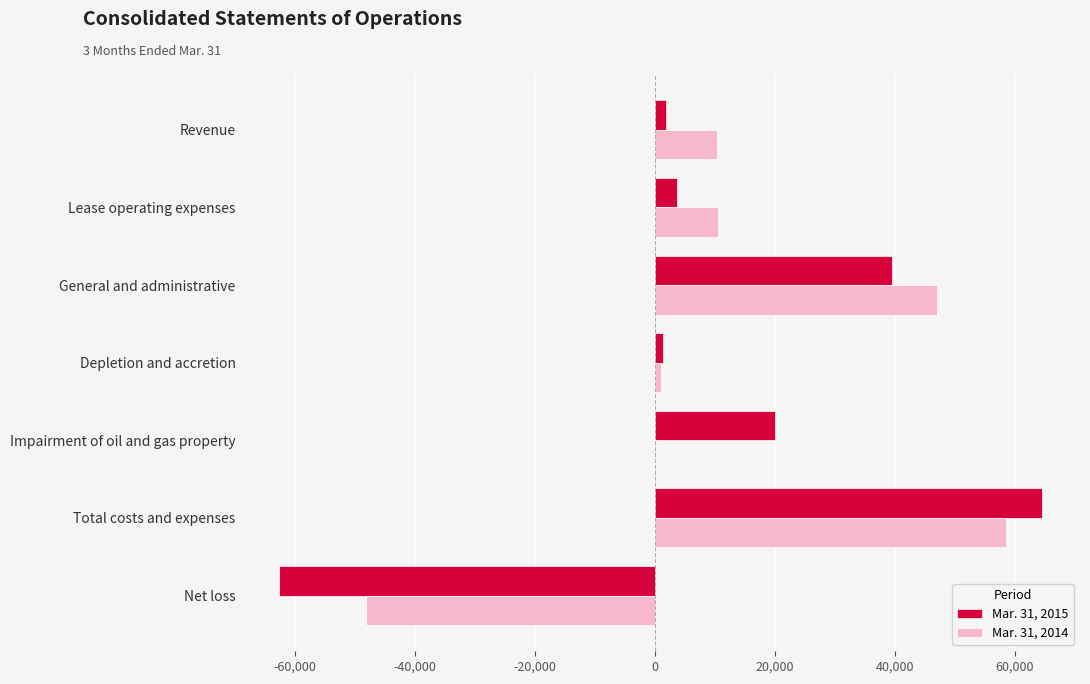

True or false: Mar. 31, 2014 has a value of 10421 at Revenue.

True